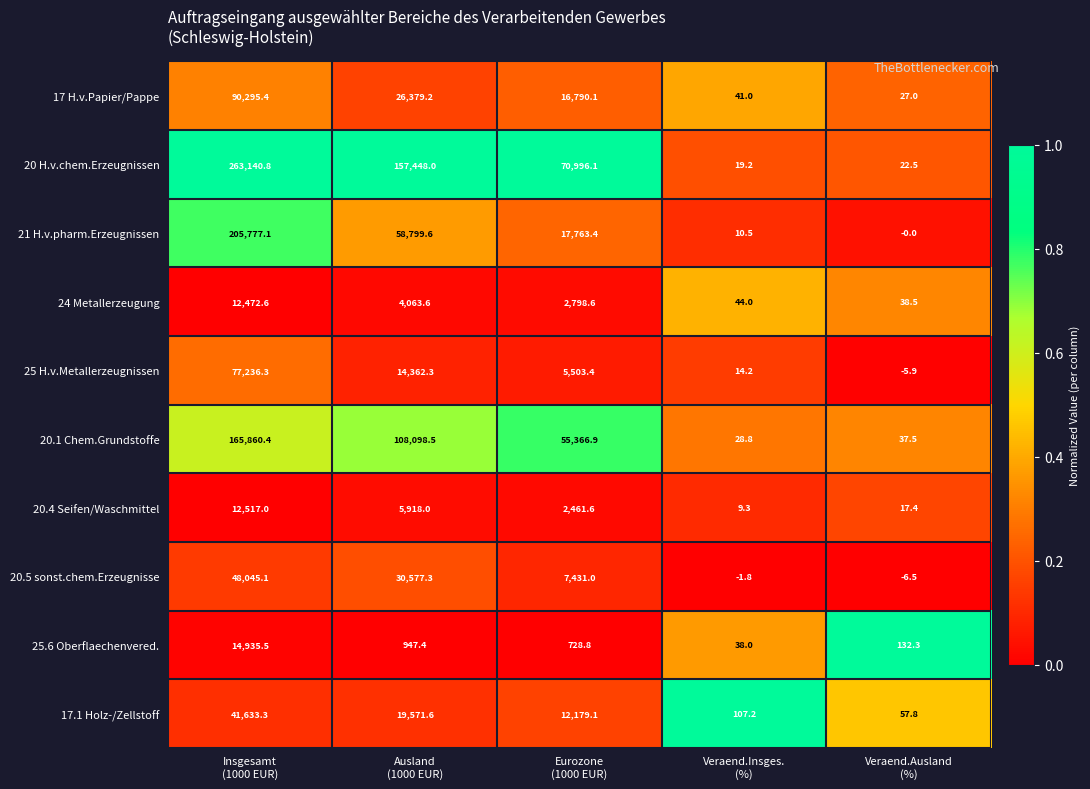

Rank the series by their maximum value, from lowest to highest.

24 Metallerzeugung, 20.4 Seifen/Waschmittel, 25.6 Oberflaechenvered., 17.1 Holz-/Zellstoff, 20.5 sonst.chem.Erzeugnisse, 25 H.v.Metallerzeugnissen, 17 H.v.Papier/Pappe, 20.1 Chem.Grundstoffe, 21 H.v.pharm.Erzeugnissen, 20 H.v.chem.Erzeugnissen